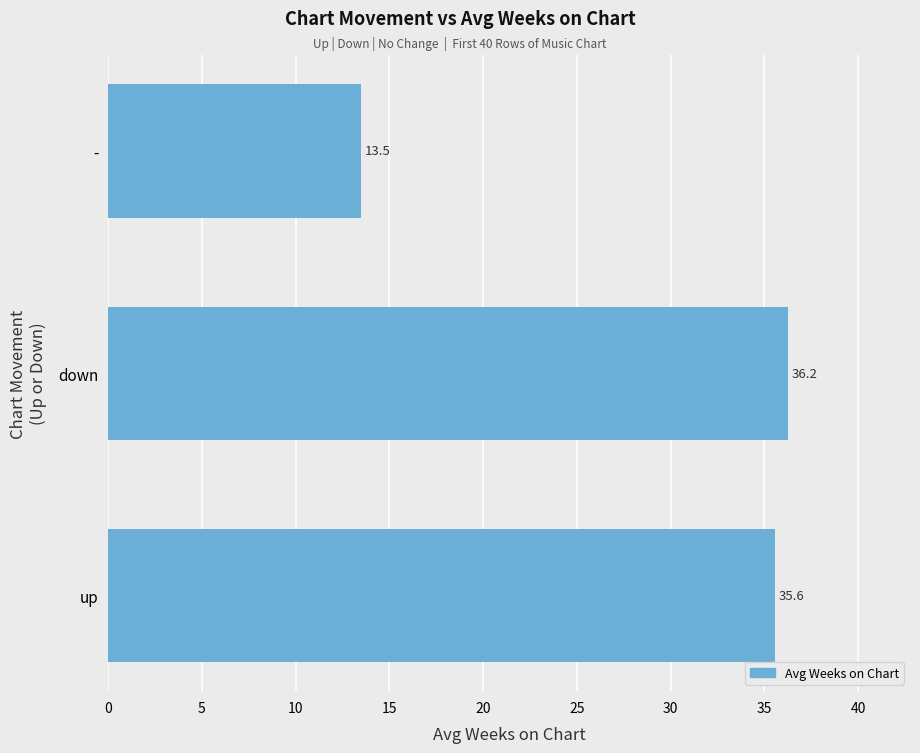

Is it true that the value at - is 22.8?

False